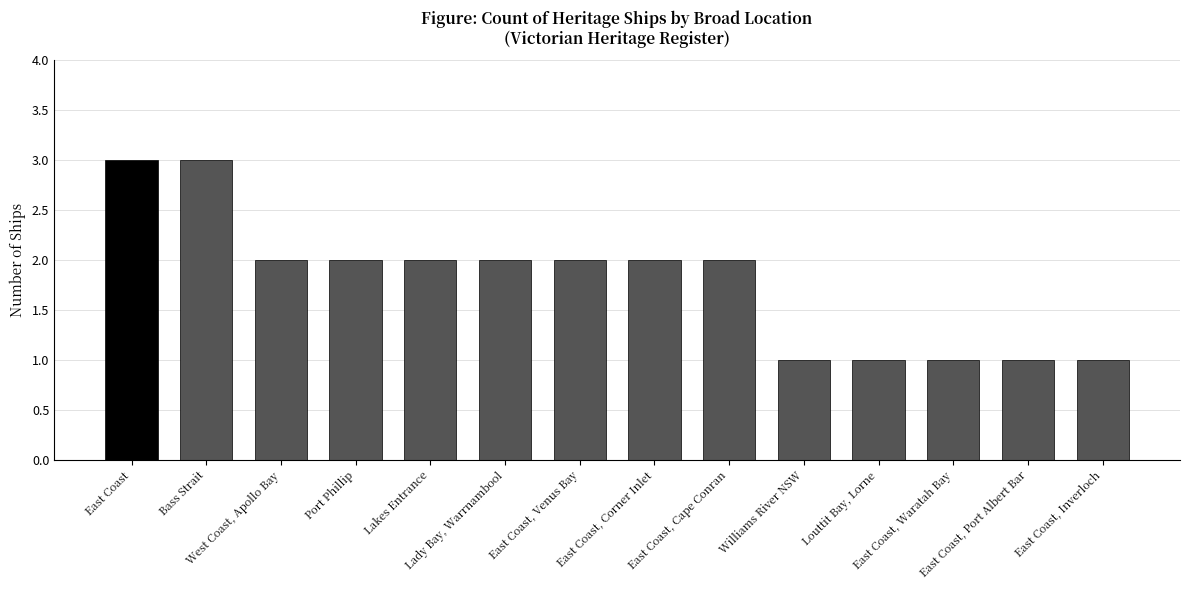

Does the chart contain any negative values?

No